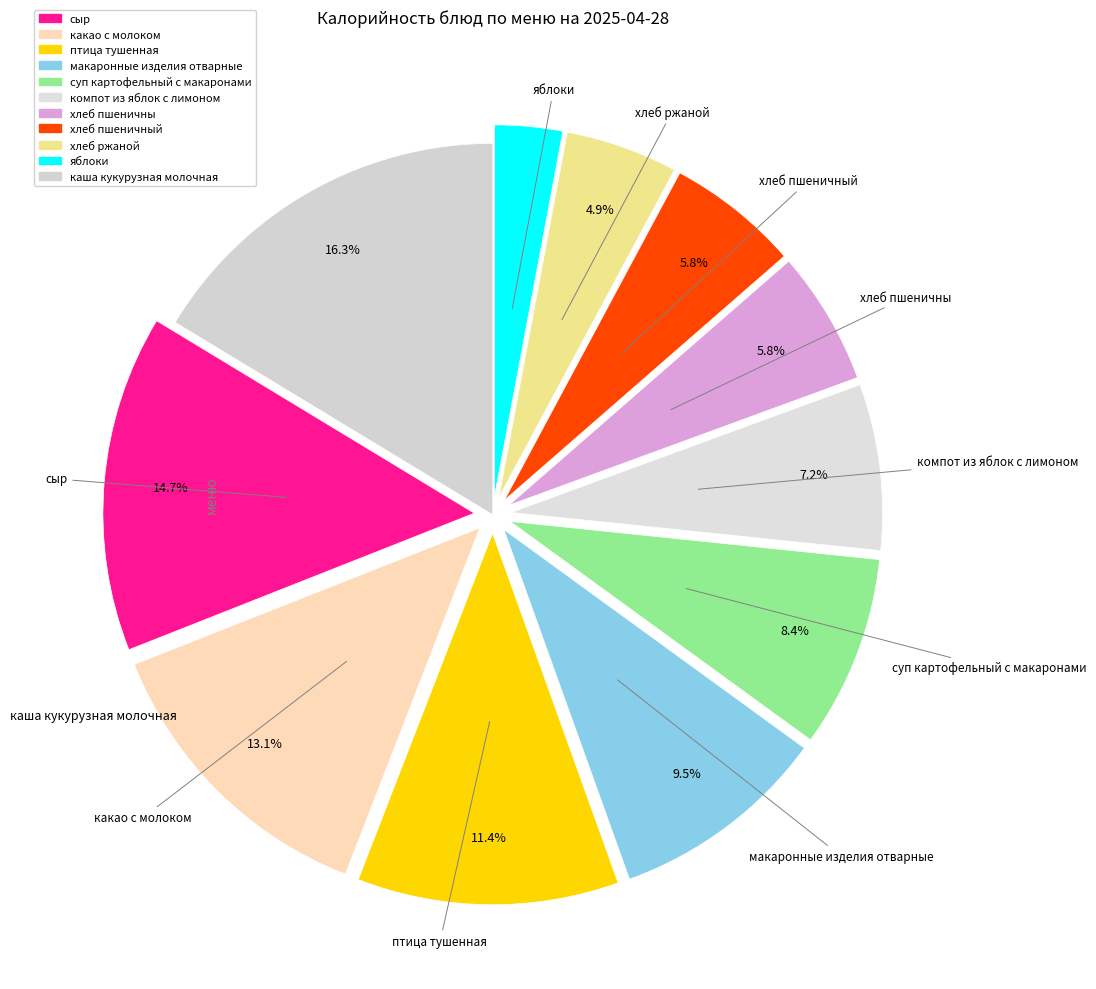

Does any single category account for the majority?

No